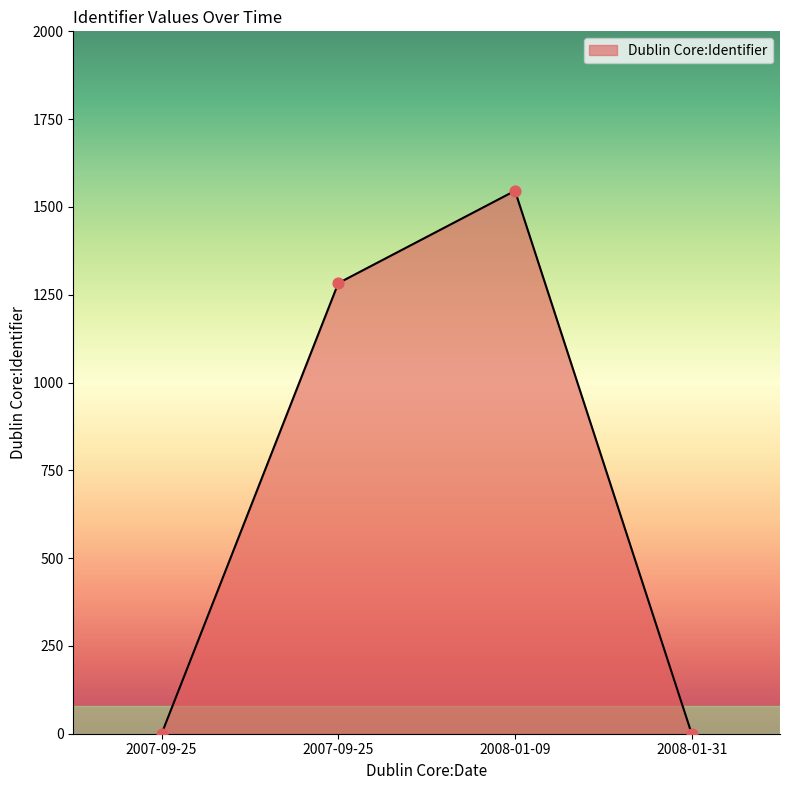

Between 2007-09-25 and 2008-01-31, which is larger?

2007-09-25